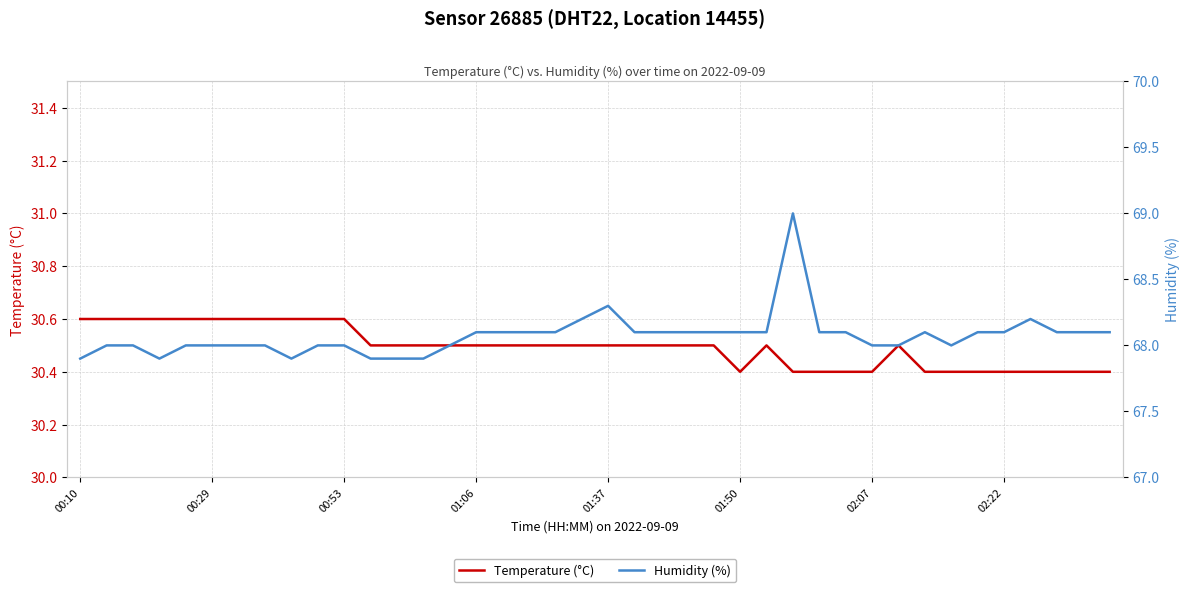

Reading left to right, list all the values displayed in this chart.

Temperature (°C): 30.6	30.6	30.6	30.6	30.6	30.6	30.6	30.6	30.6	30.6	30.6	30.5	30.5	30.5	30.5	30.5	30.5	30.5	30.5	30.5	30.5	30.5	30.5	30.5	30.5	30.4	30.5	30.4	30.4	30.4	30.4	30.5	30.4	30.4	30.4	30.4	30.4	30.4	30.4	30.4
Humidity (%): 67.9	68.0	68.0	67.9	68.0	68.0	68.0	68.0	67.9	68.0	68.0	67.9	67.9	67.9	68.0	68.1	68.1	68.1	68.1	68.2	68.3	68.1	68.1	68.1	68.1	68.1	68.1	69.0	68.1	68.1	68.0	68.0	68.1	68.0	68.1	68.1	68.2	68.1	68.1	68.1